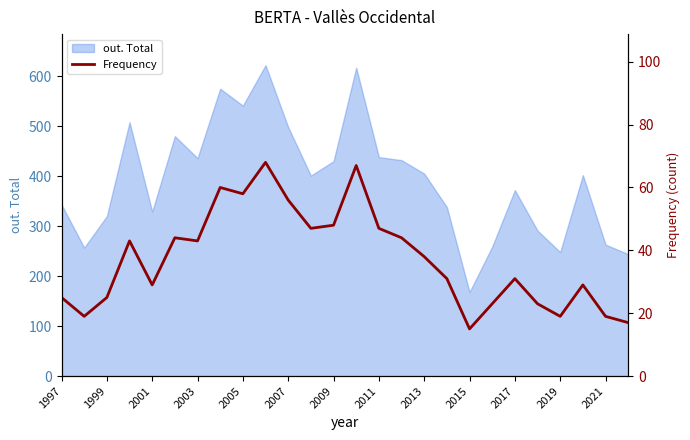

What is the minimum value for out. Total?

168